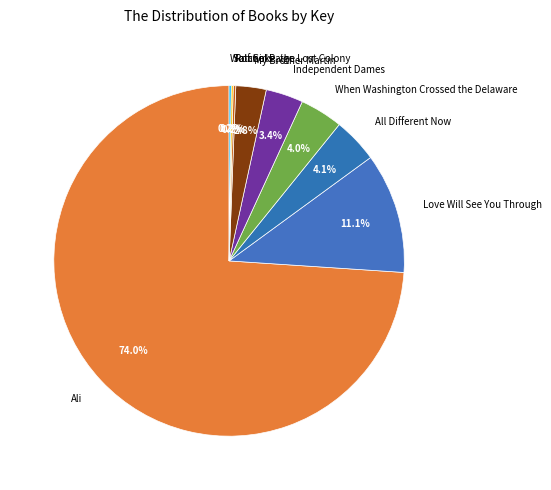

What is the largest slice in the pie chart?

Ali